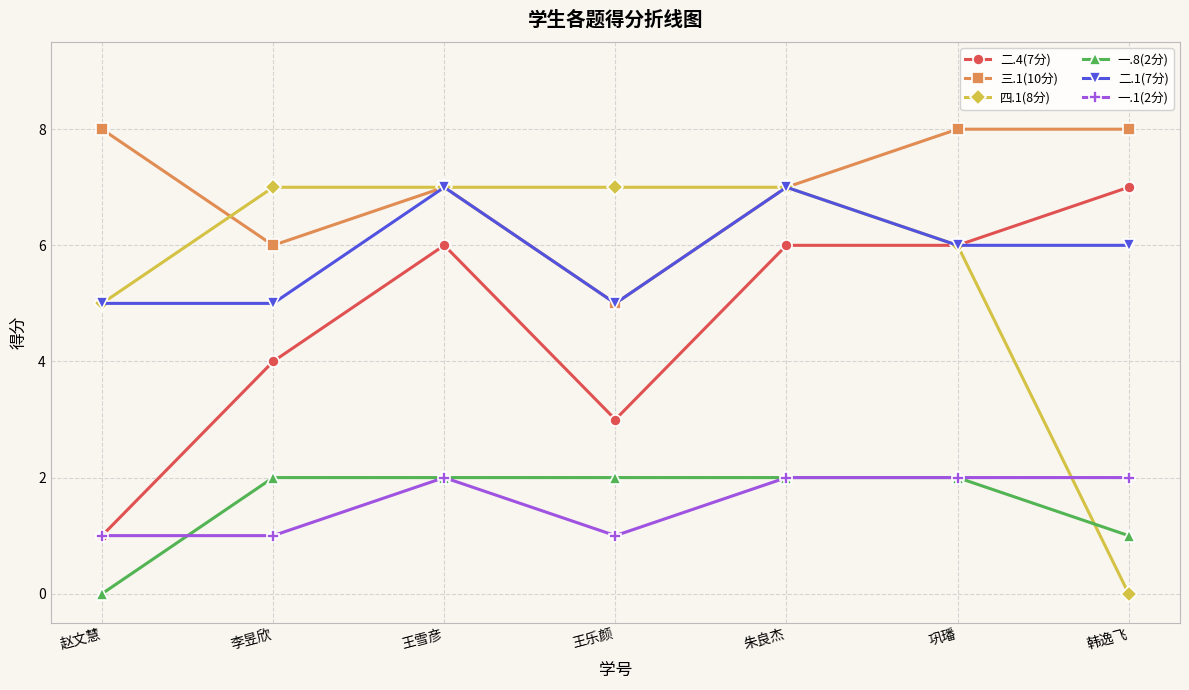

What is the approximate value of 一.8(2分) at 韩逸飞?

1